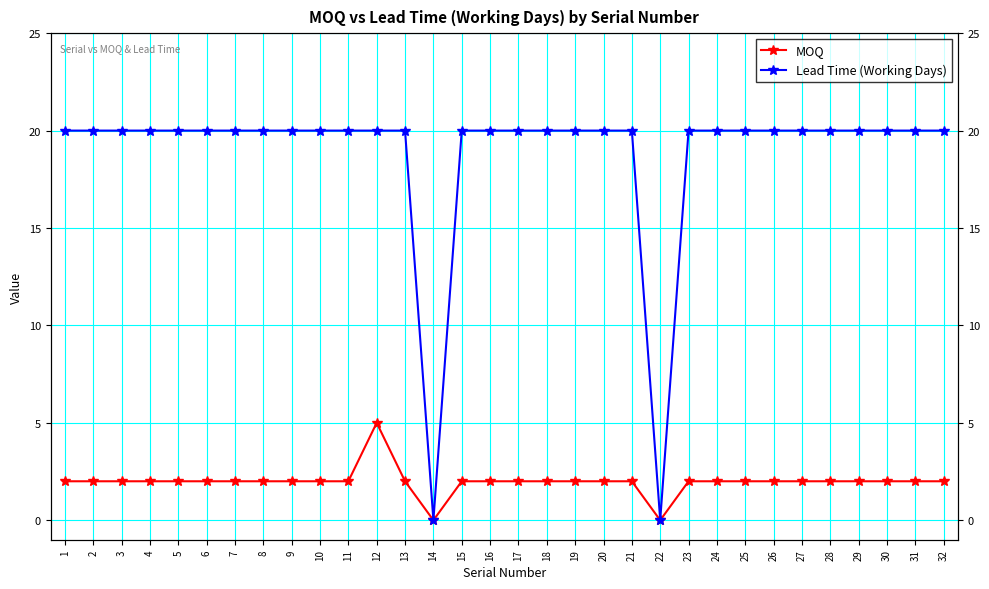

What is the value of the MOQ point at the 30th from the left?

2